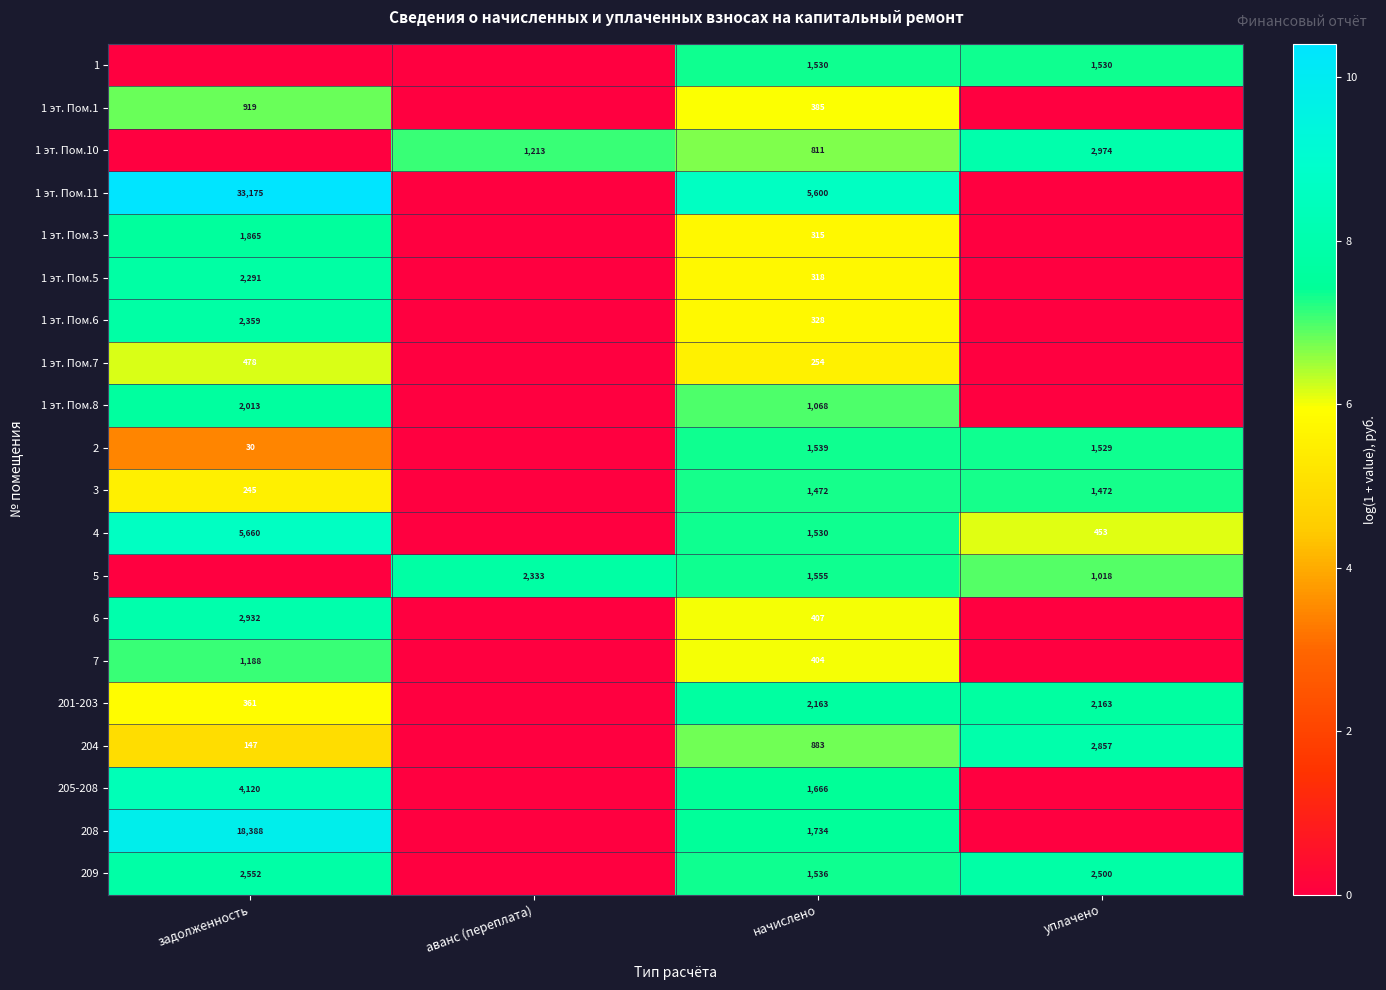

What is the spread (max minus min) of values at начислено?

5346